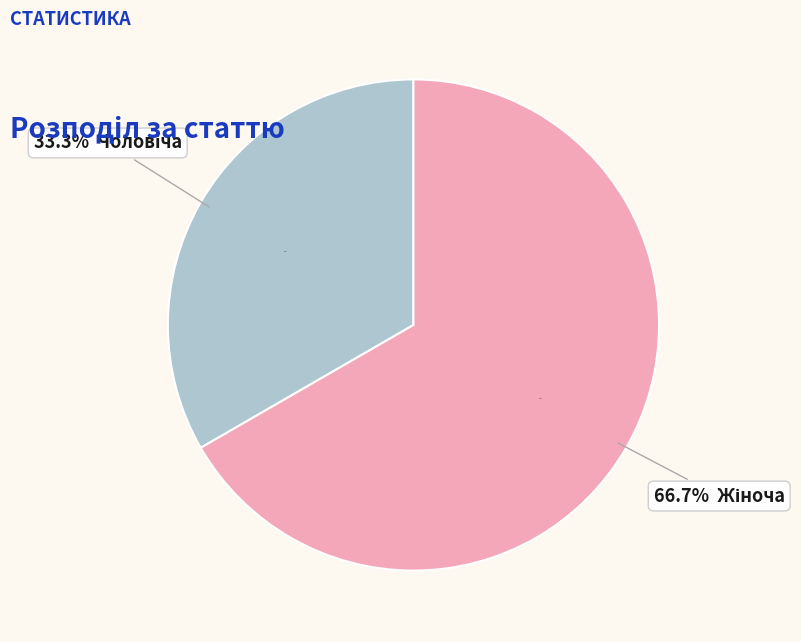

What percentage is the Жіноча slice, to the nearest percent?

67%